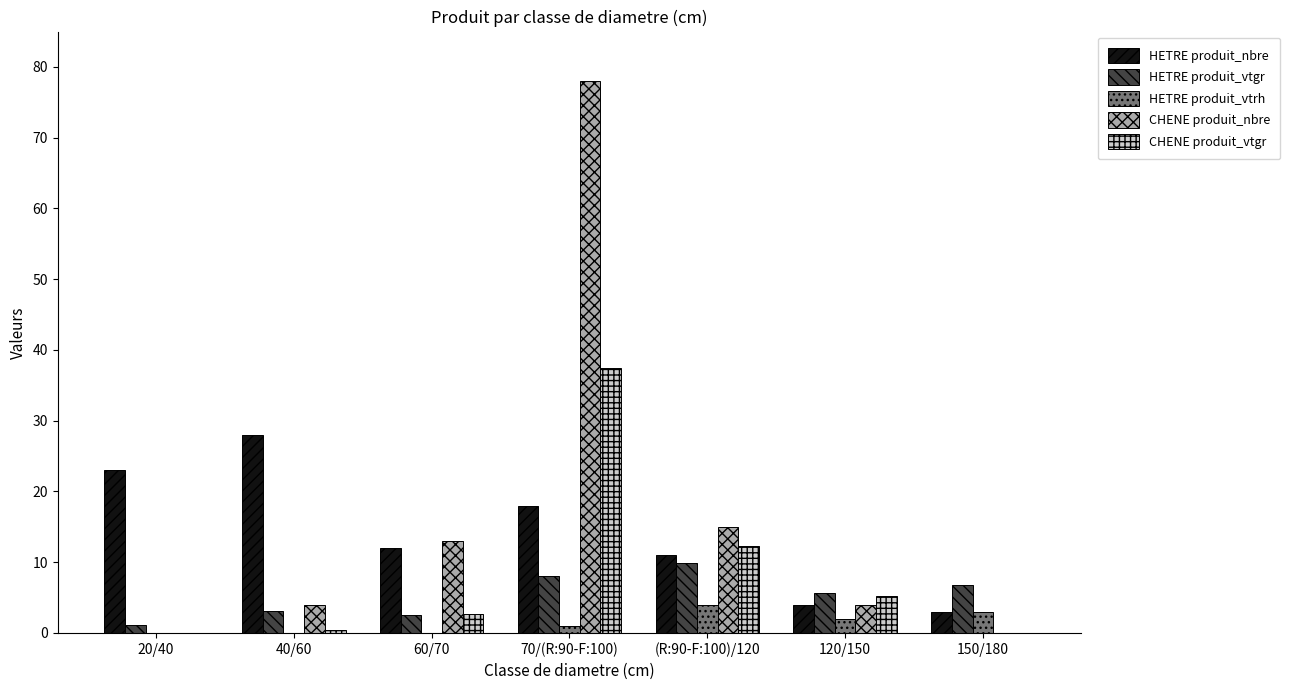

What is the sum of all HETRE produit_vtrh values?

10.0